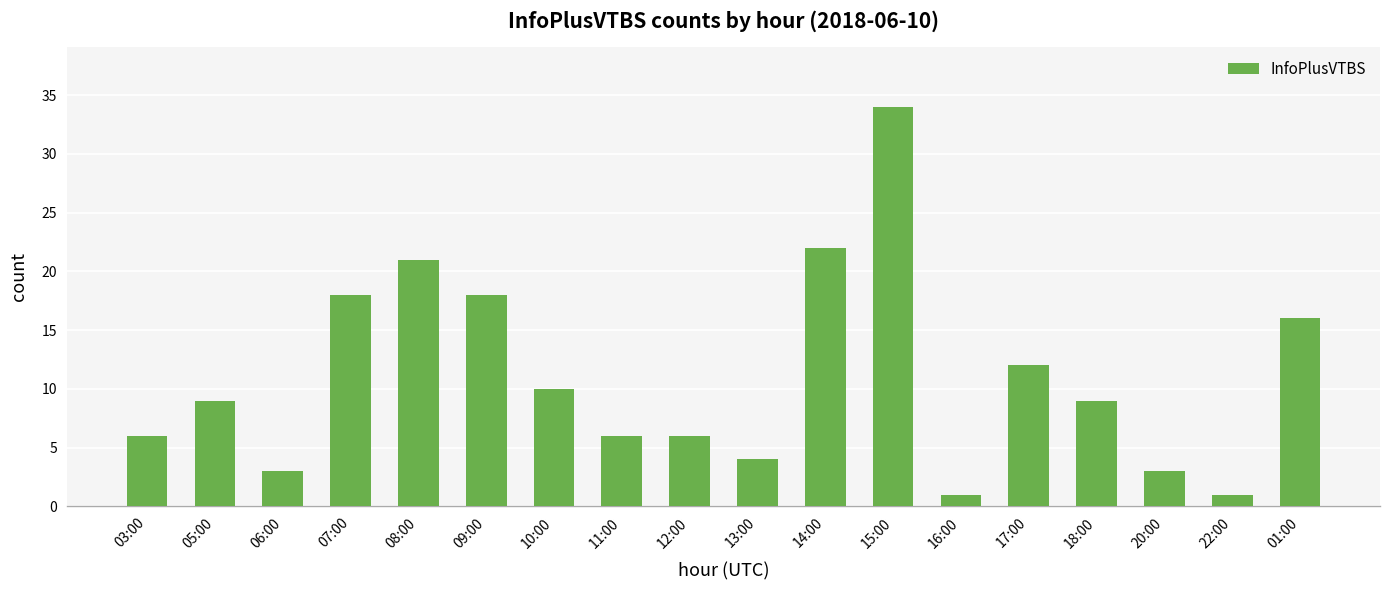

What is the label of the 18th bar from the right?

03:00